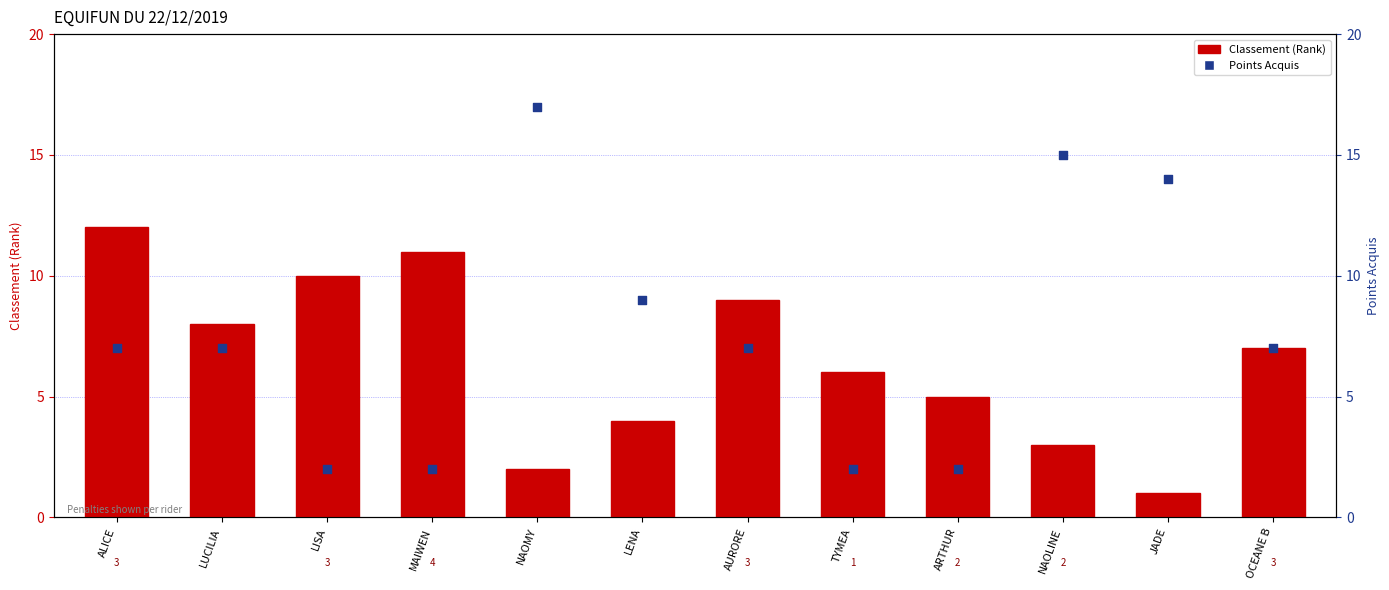

At which category is the sum across all series the highest?

ALICE